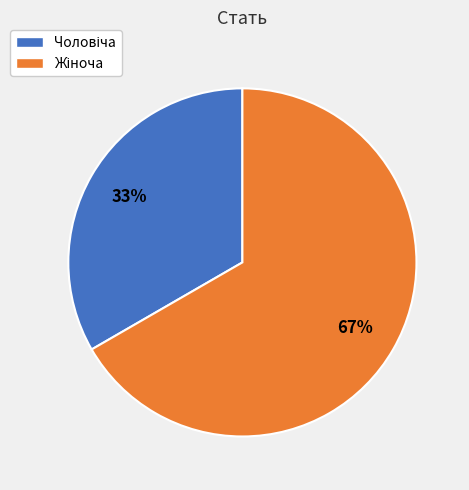

To the nearest percent, what is the average slice percentage?

50%